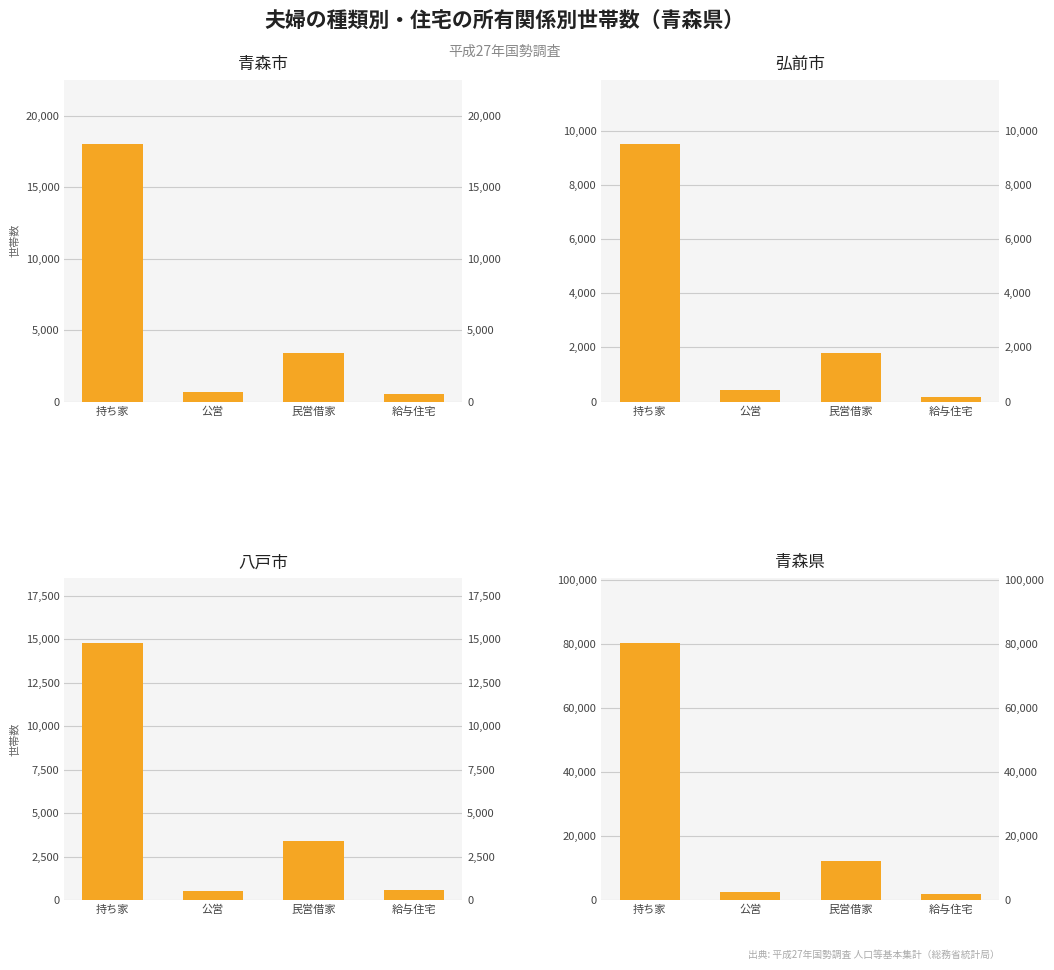

At which category is the sum across all series the highest?

持ち家